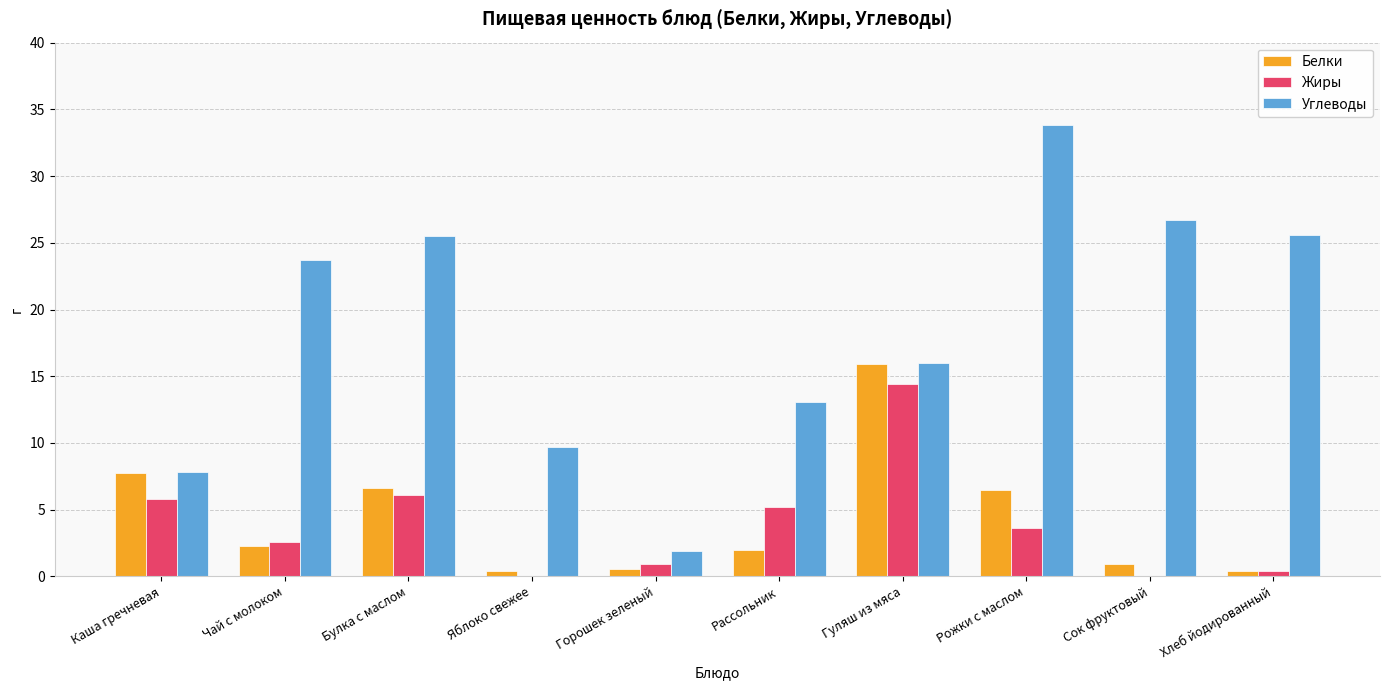

Which category has the highest value in the Углеводы series?

Рожки с маслом